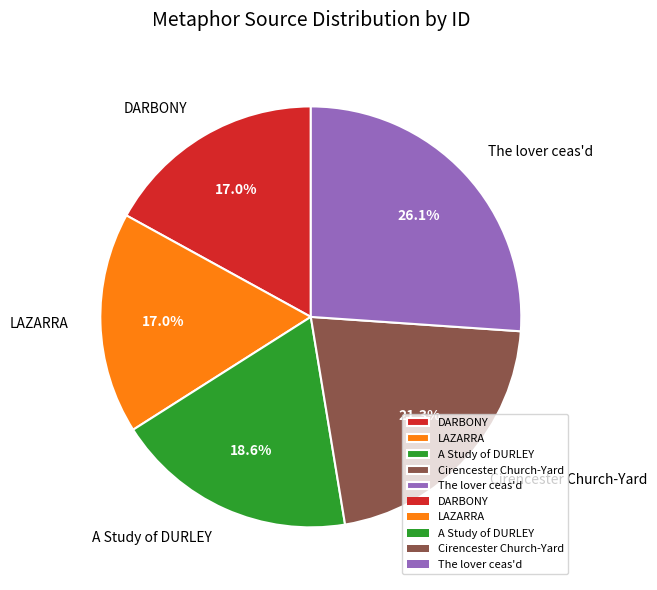

To the nearest percent, what is the average slice percentage?

20%